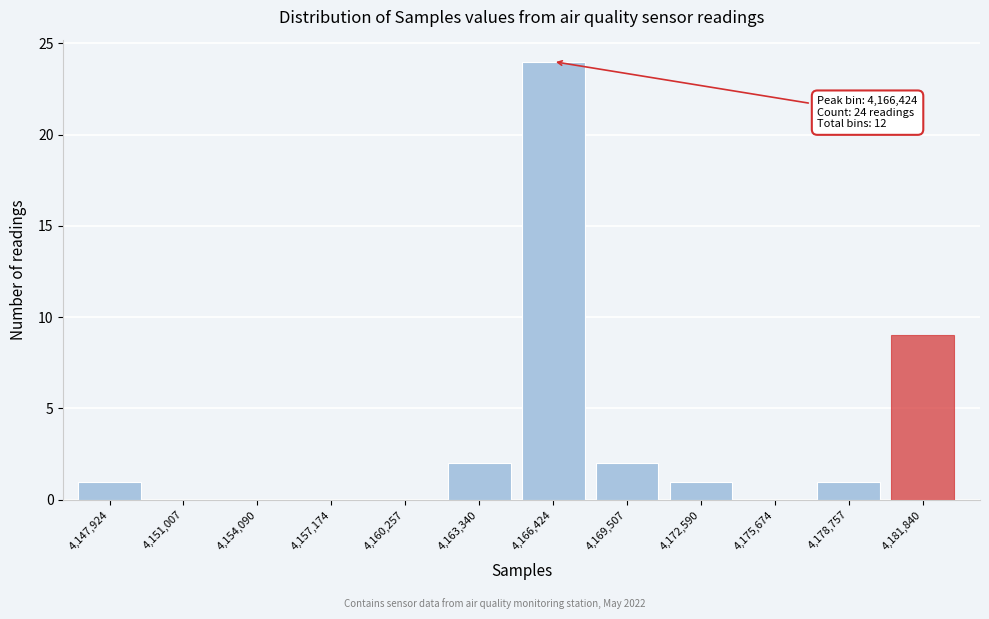

Reading left to right, extract all data points from this chart.

4,147,924=1	4,151,007=0	4,154,090=0	4,157,174=0	4,160,257=0	4,163,340=2	4,166,424=24	4,169,507=2	4,172,590=1	4,175,674=0	4,178,757=1	4,181,840=9